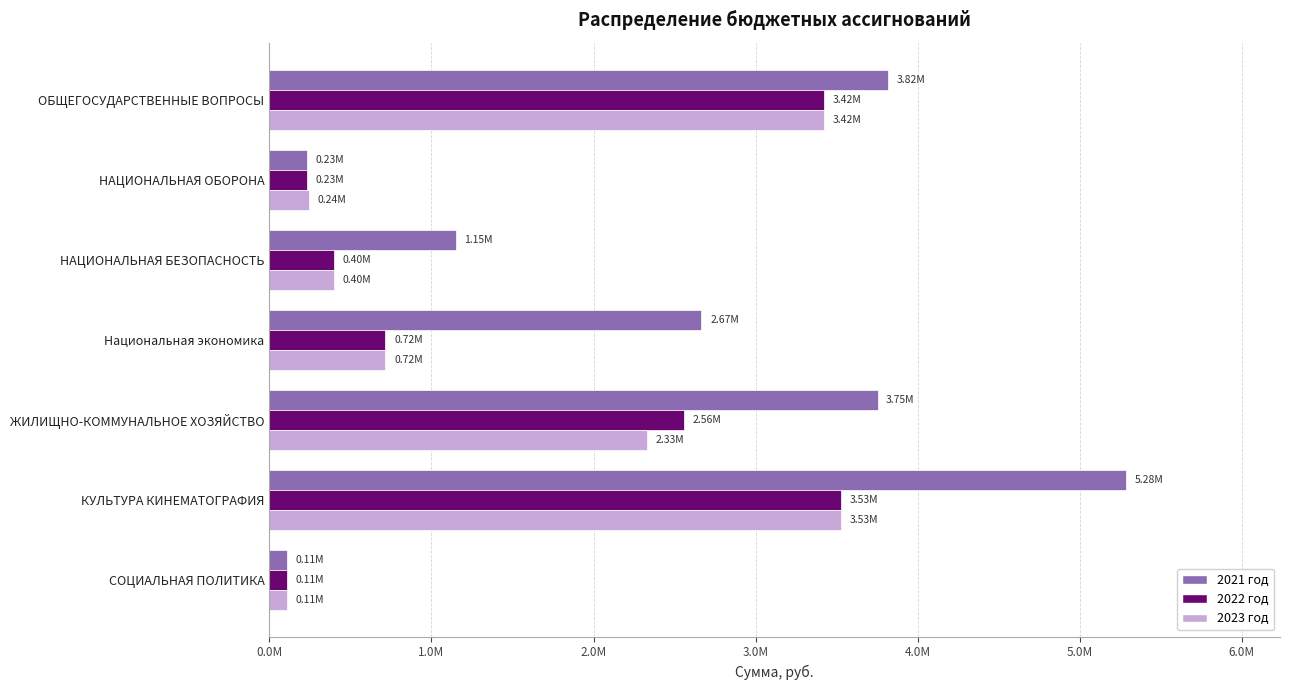

What are all the series names shown in the legend?

2021 год, 2022 год, 2023 год